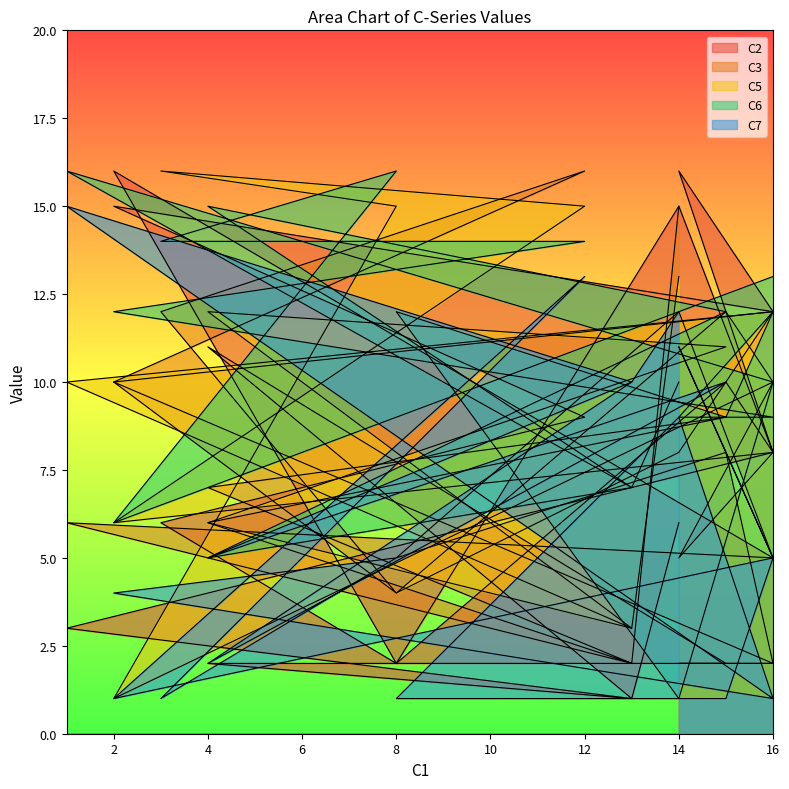

Which series changed the most between 4 and 16?

C2